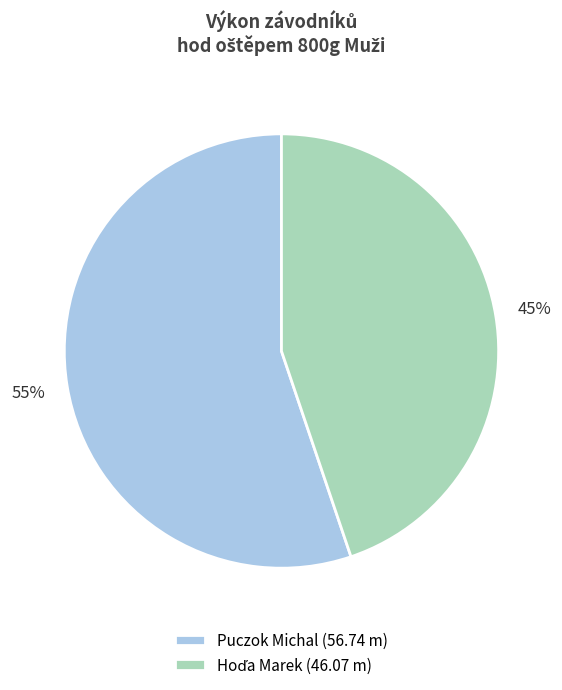

Which category accounts for the majority?

Puczok Michal